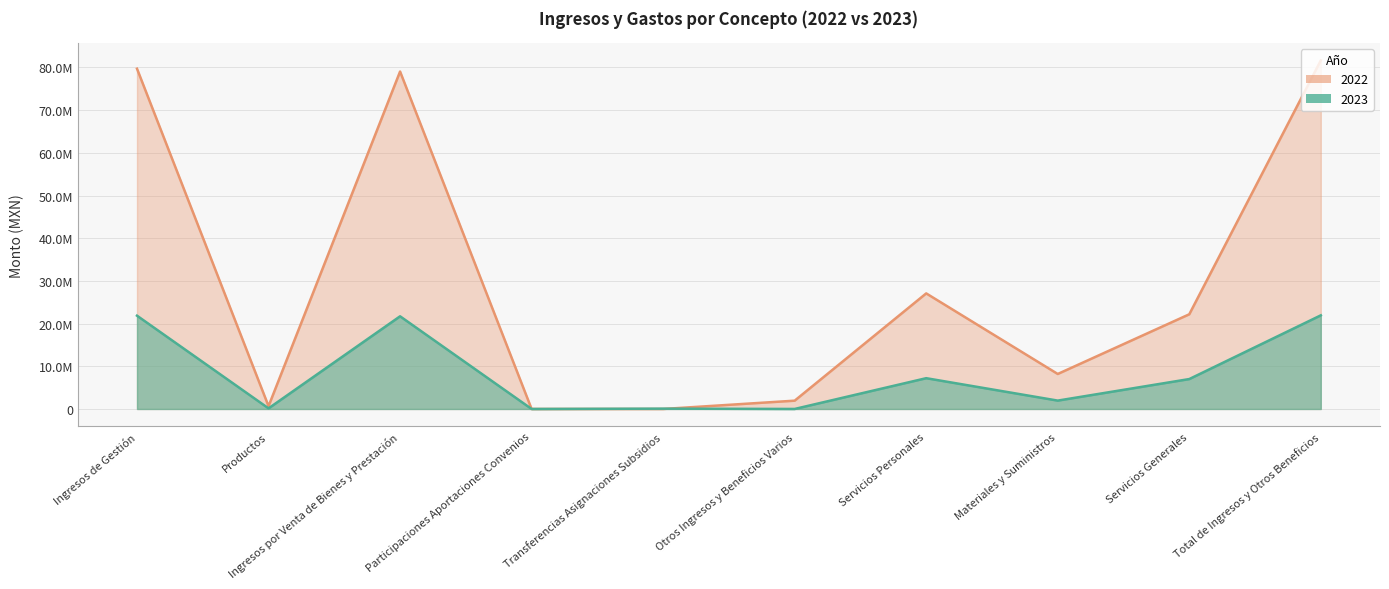

At which category is the sum across all series the highest?

Total de Ingresos y Otros Beneficios